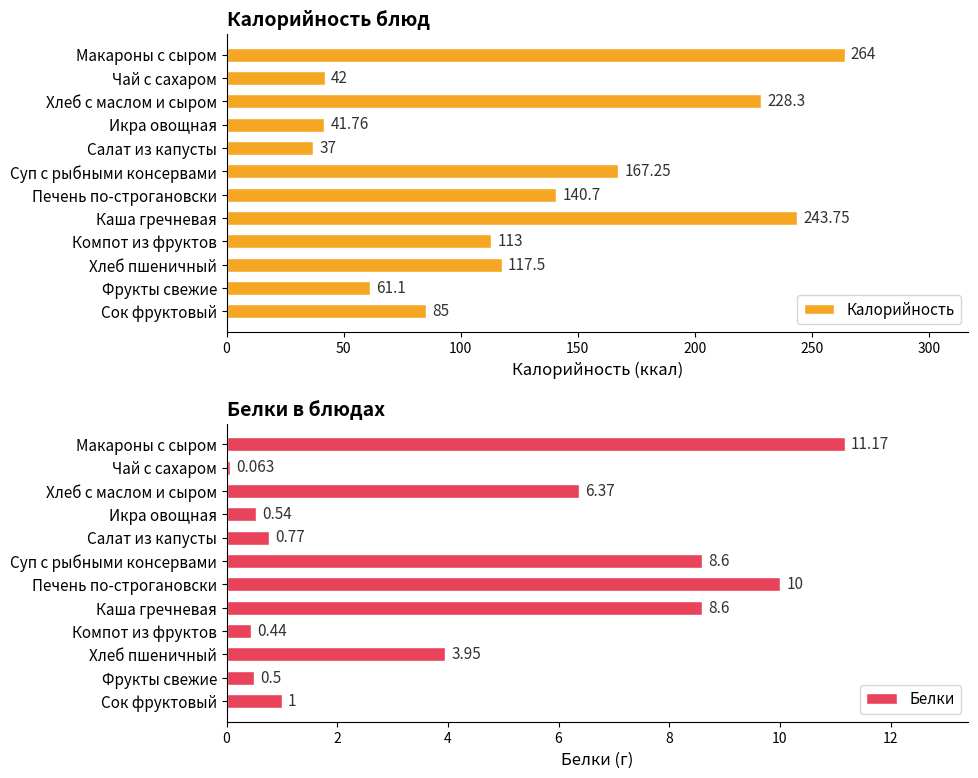

What is the difference between the maximum and minimum values in the Белки series?

11.1